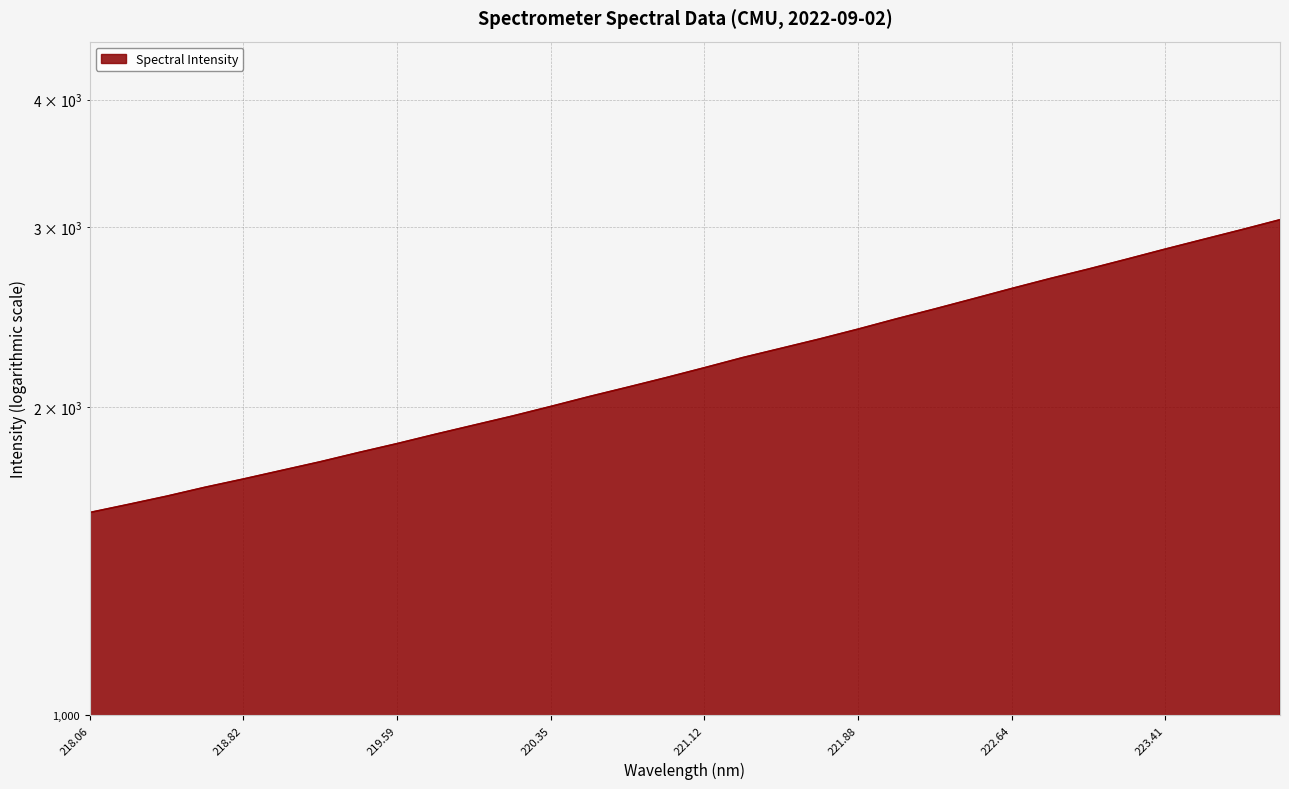

What is the minimum value shown in the chart?

1578.3